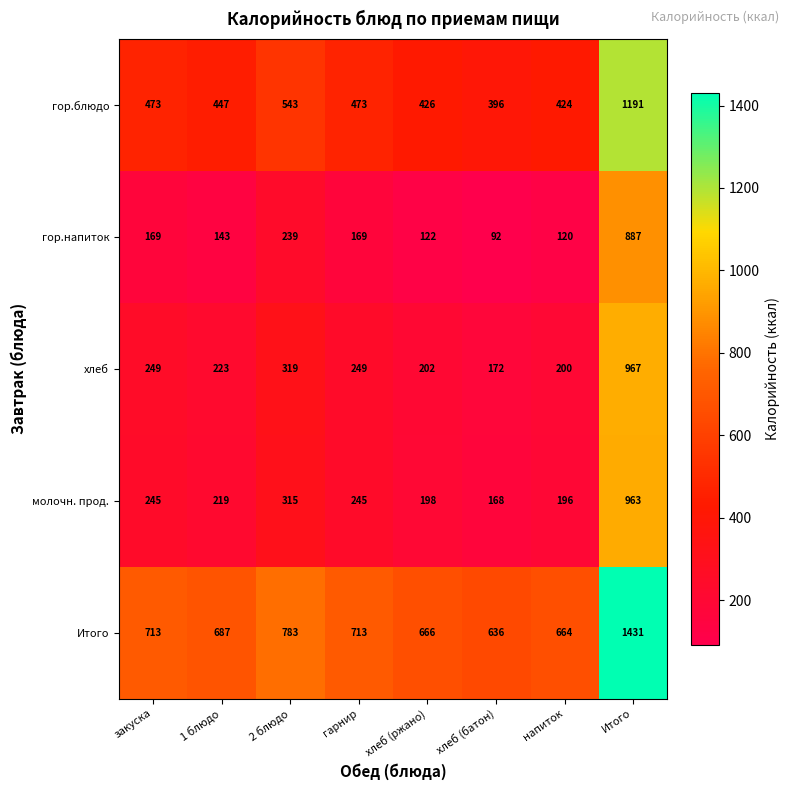

What is the smallest value displayed?

92